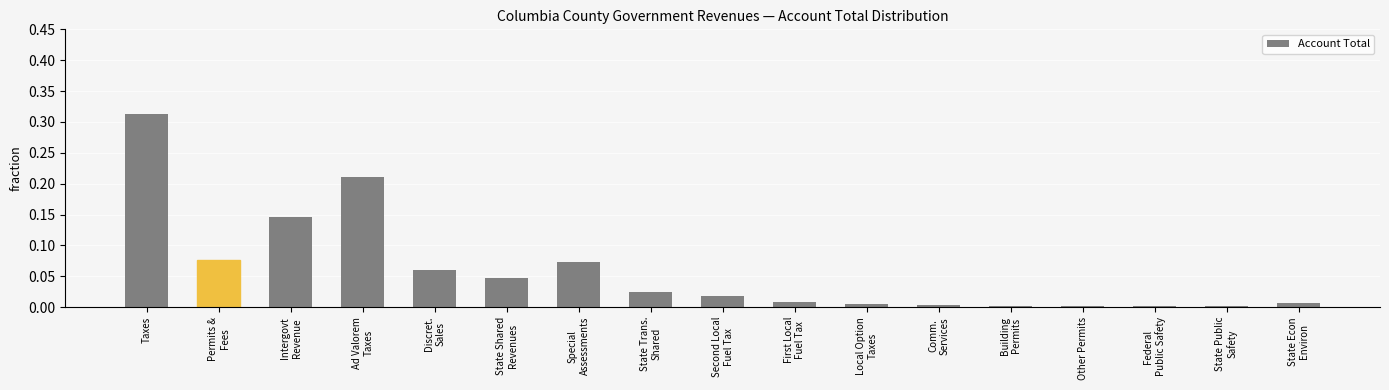

True or false: the data shows 0.0 at Permits &
Fees.

False